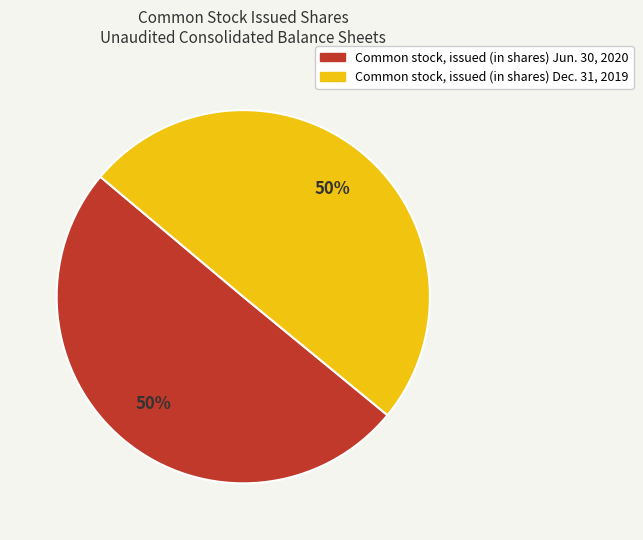

To the nearest percent, what percentage of the pie is Common stock, issued (in shares) Jun. 30, 2020?

50%